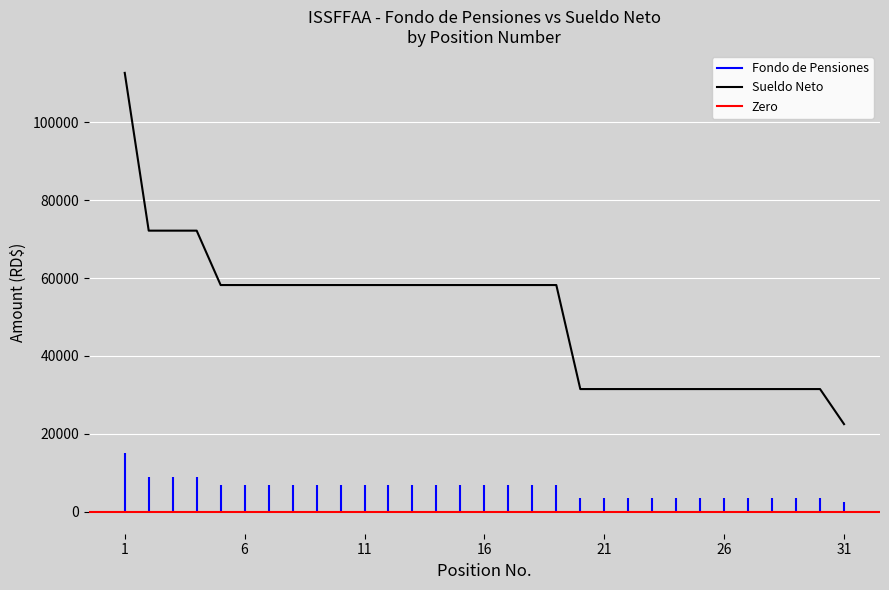

True or false: the data has more than 2 interior local peaks.

False